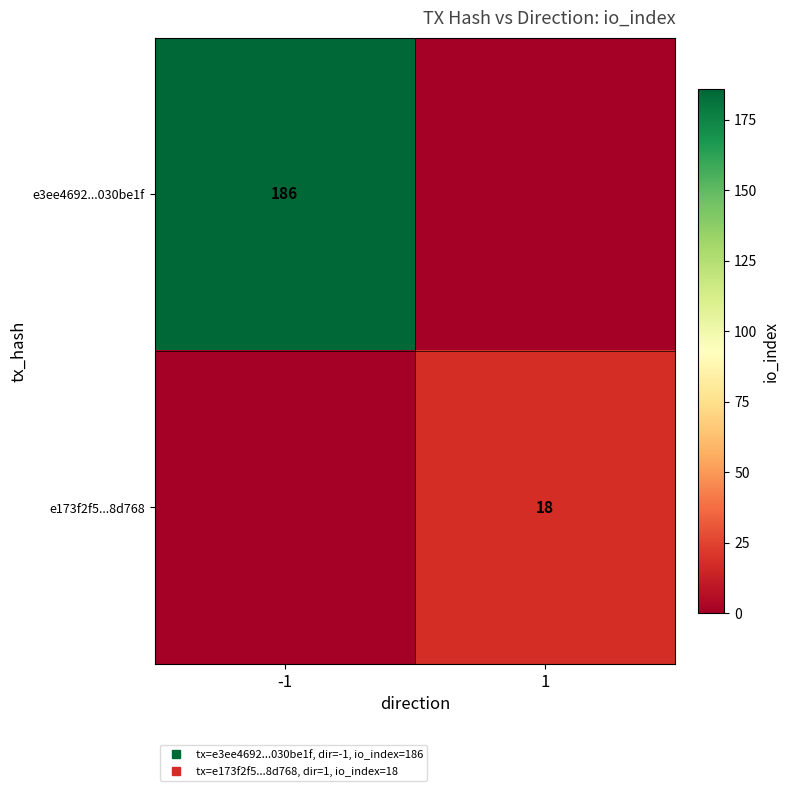

What is the sum of the e3ee4692...030be1f values at -1 and 1?

186